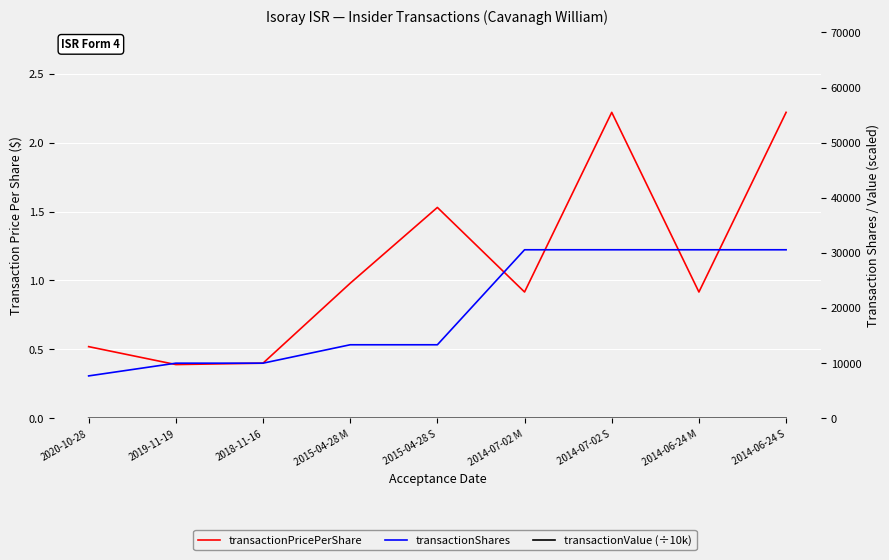

True or false: transactionShares has more than 1 points higher than both neighbors.

False